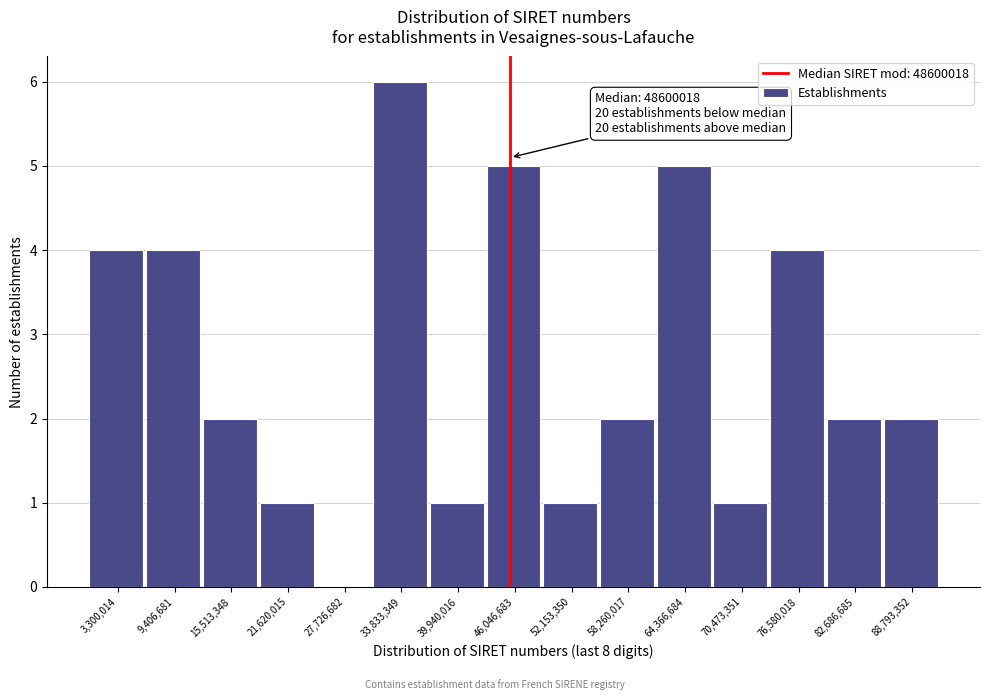

Reading left to right, list all the values displayed in this chart.

3,300,014=4	9,406,681=4	15,513,348=2	21,620,015=1	27,726,682=0	33,833,349=6	39,940,016=1	46,046,683=5	52,153,350=1	58,260,017=2	64,366,684=5	70,473,351=1	76,580,018=4	82,686,685=2	88,793,352=2